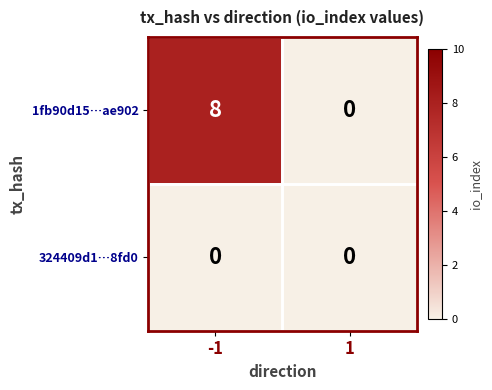

What is the spread (max minus min) of values at -1?

8